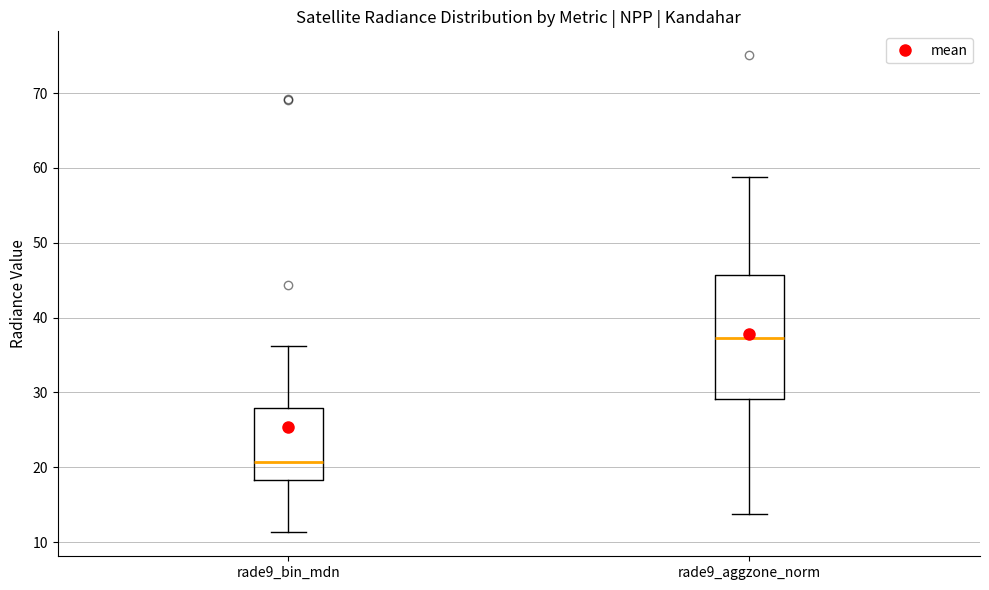

Where does the upper whisker of the box for rade9_bin_mdn end on the y-axis? The values are not printed on the chart, so give them approximately, as read against the axis.

36